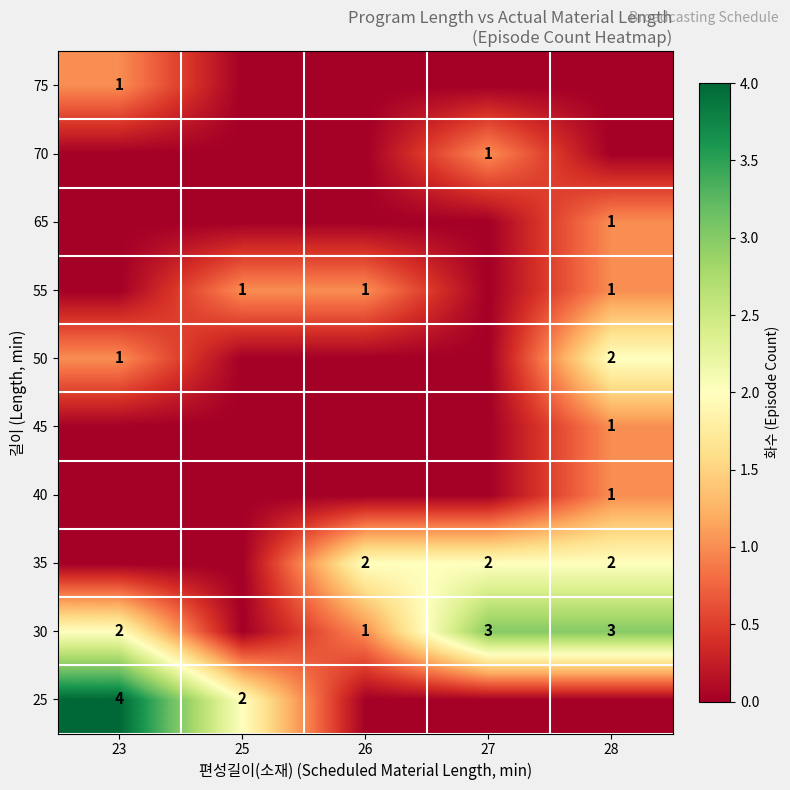

Which label corresponds to the largest value in the chart?

23